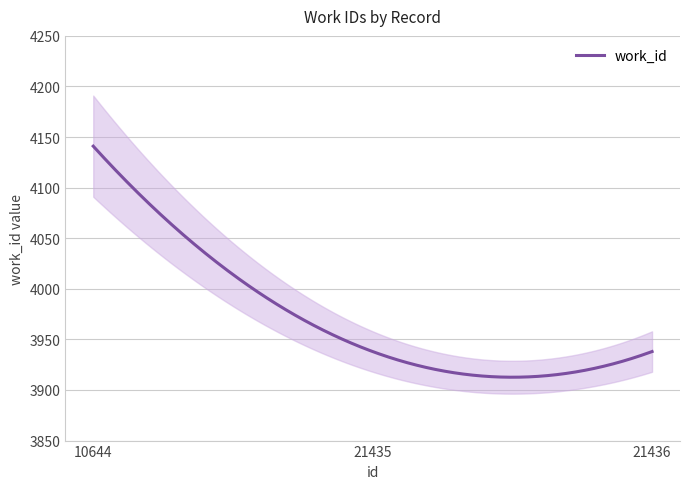

What is the maximum value for work_id?

4141.0